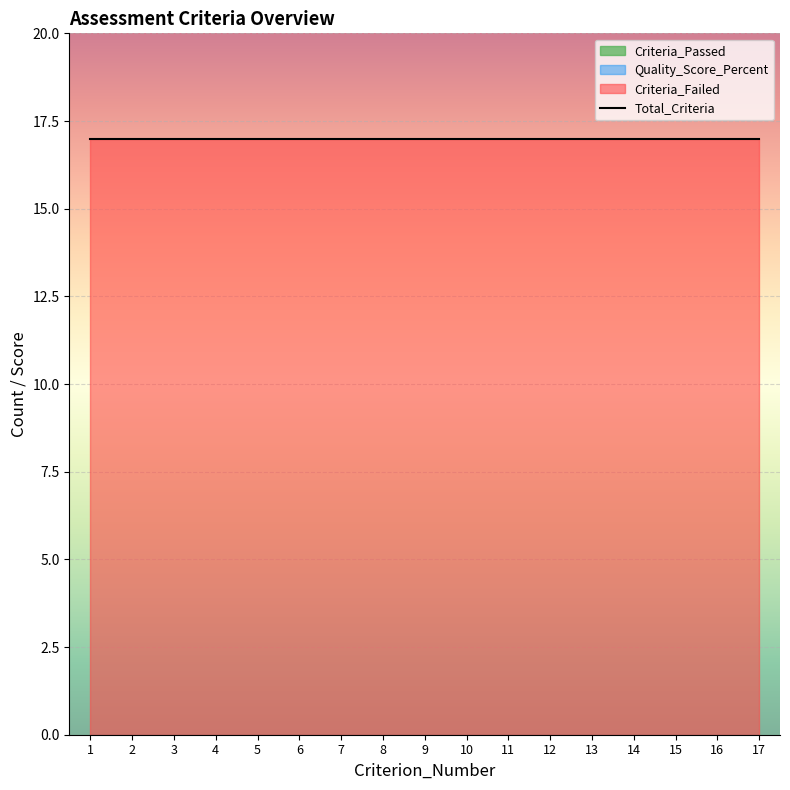

Which series changed the most between 5 and 11?

Total_Criteria